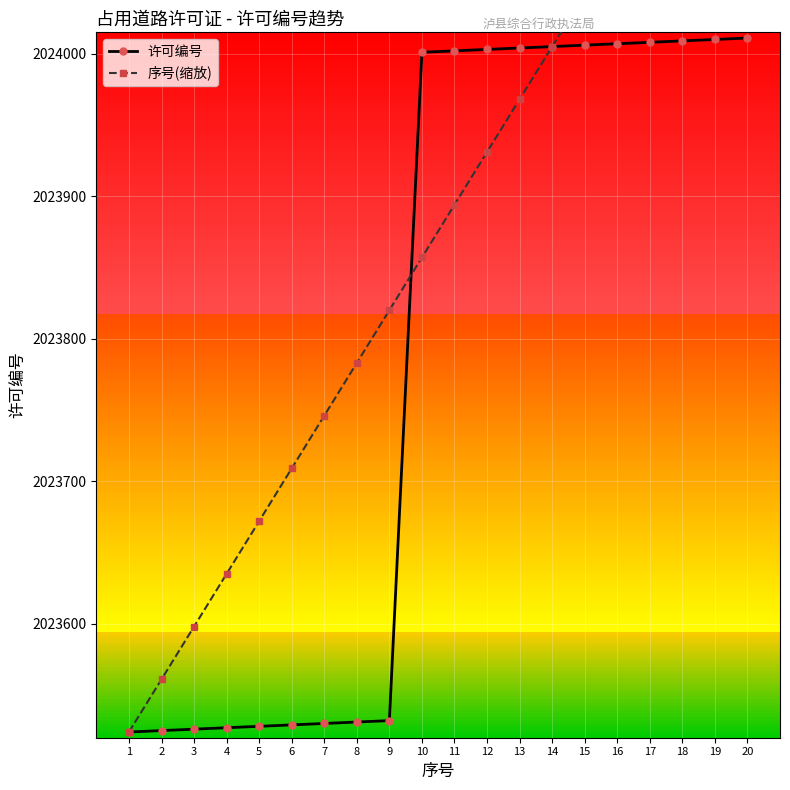

True or false: 许可编号 has more than 1 points higher than both neighbors.

False